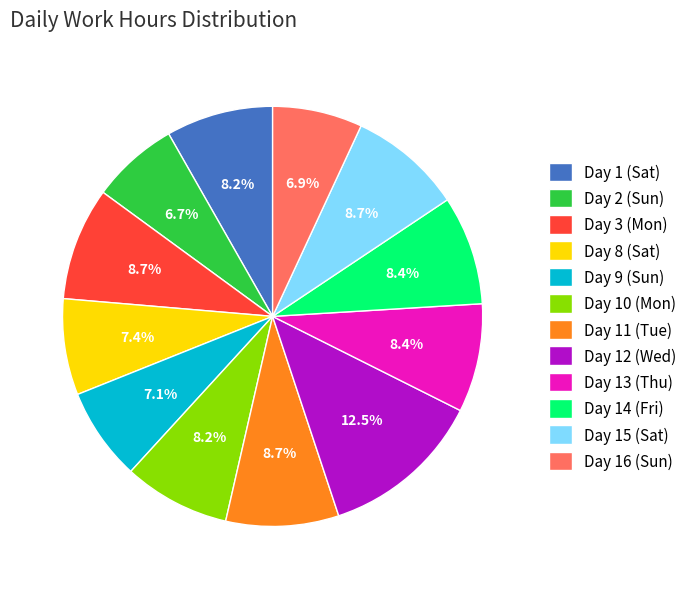

Which slice is the largest?

Day 12 (Wed)